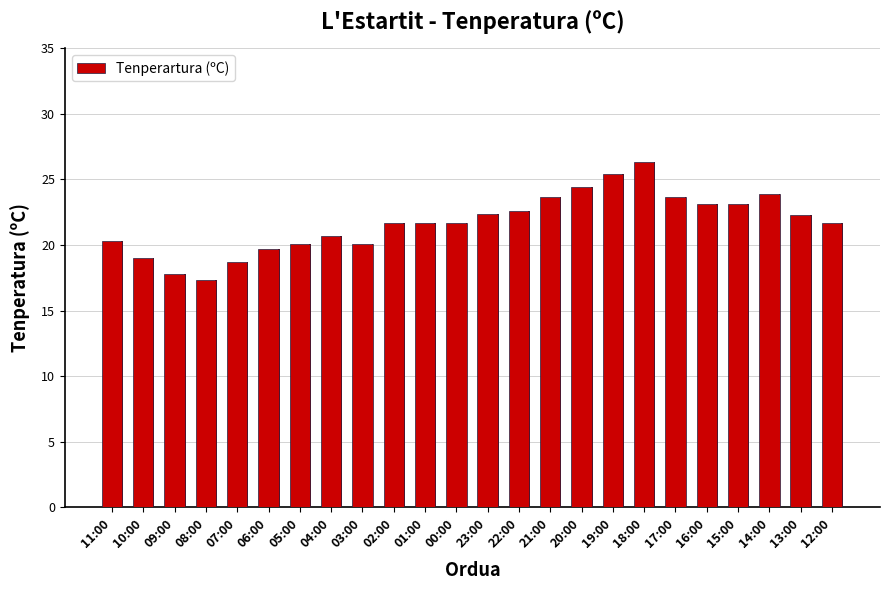

List the labels in order of value, smallest first.

08:00, 09:00, 07:00, 10:00, 06:00, 05:00, 03:00, 11:00, 04:00, 02:00, 01:00, 00:00, 12:00, 13:00, 23:00, 22:00, 16:00, 15:00, 21:00, 17:00, 14:00, 20:00, 19:00, 18:00